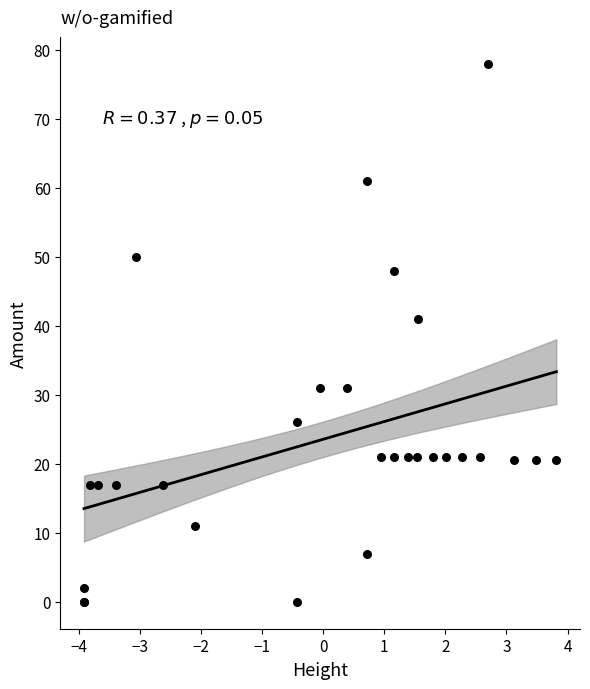

What Y value in the scatter plot is closest to 39?

41.0